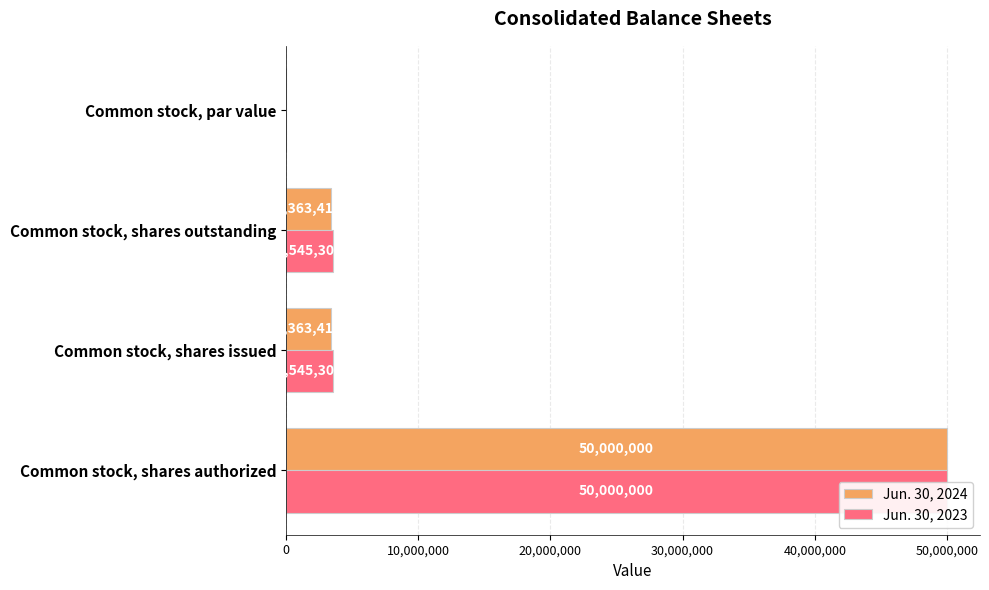

Which label corresponds to the smallest value in the chart?

30,000,000